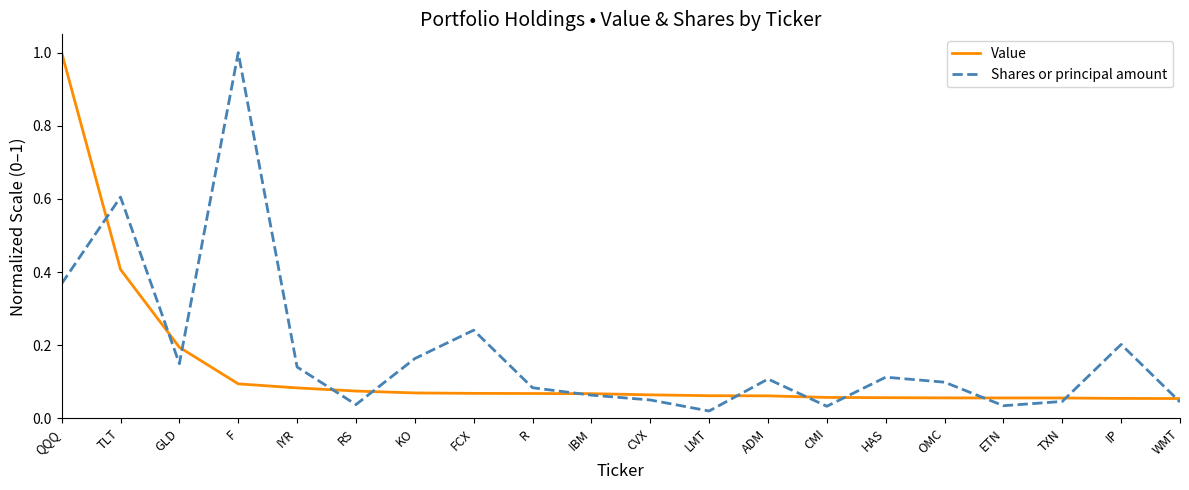

Which series changed the most between IYR and CMI?

Shares or principal amount